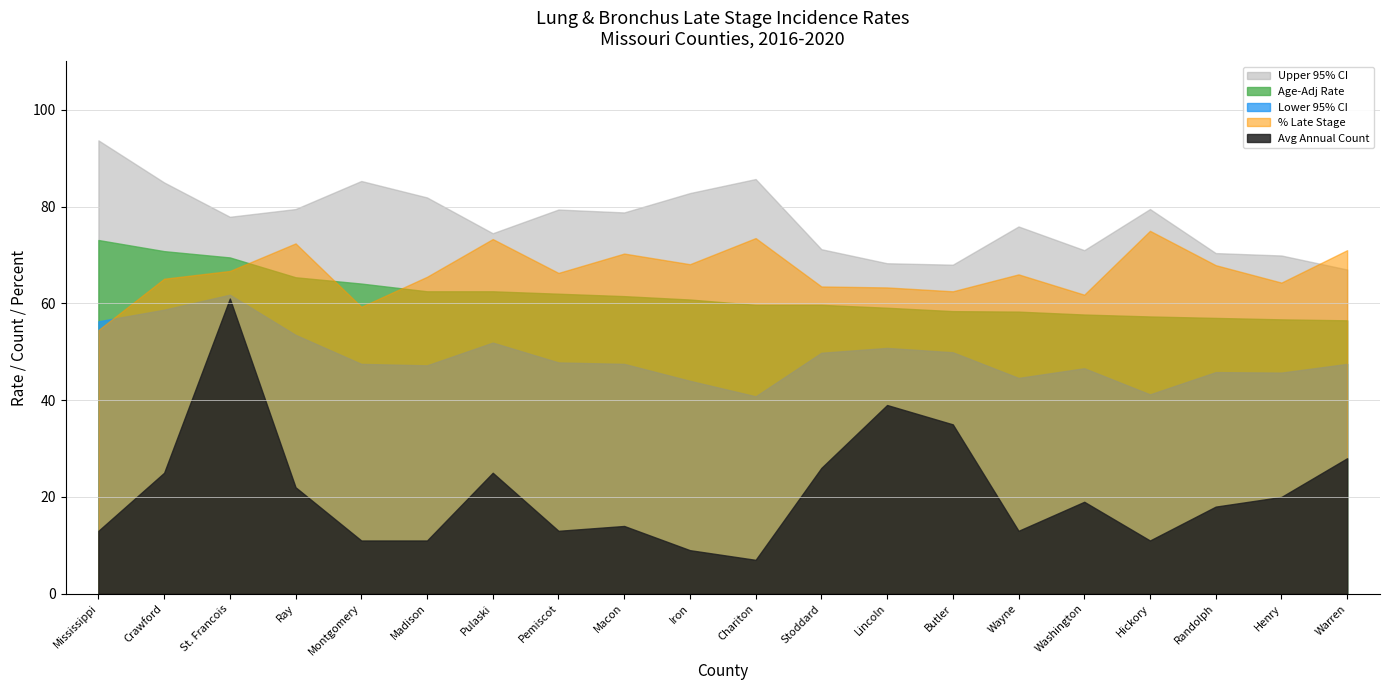

What is the sum of all Avg Annual Count values?

420.0